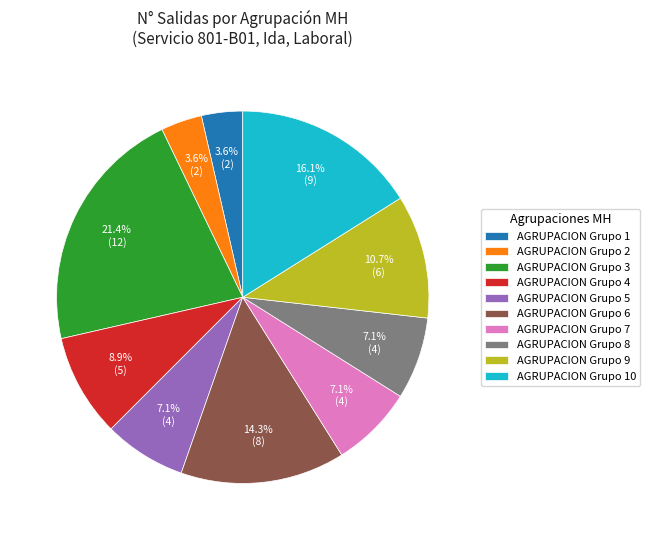

Is there any slice that represents more than half of the pie?

No